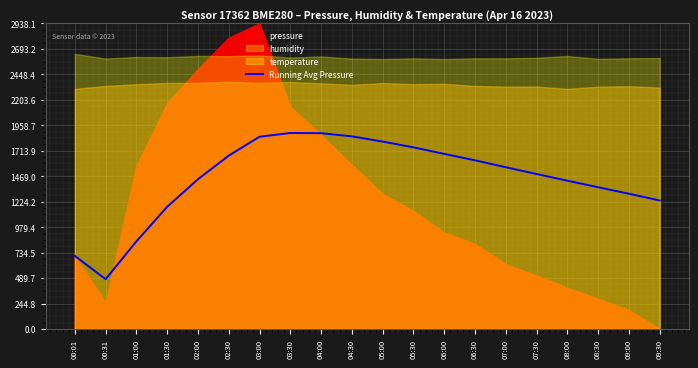

What is the difference between the second highest and minimum values?

1403.4